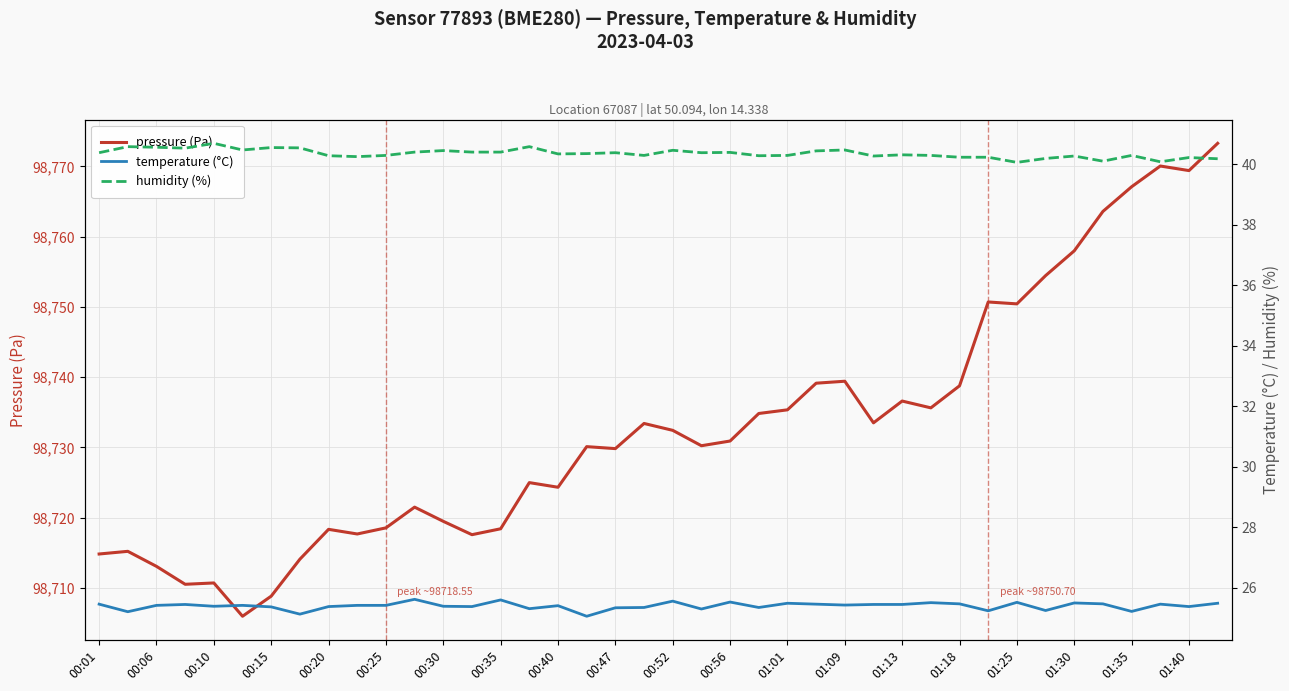

True or false: pressure (Pa) has a value of 26478.5 at 00:25.

False